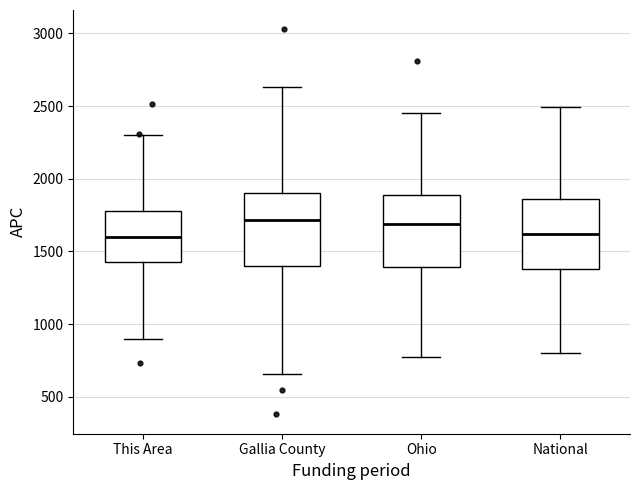

Reading left to right, read every box against the y-axis: the position of its median line, the range the box covers, and the ends of its whiskers. The values are not printed on the chart, so give them approximately, as read against the axis.

This Area: median 1600, box 1400 to 1800, whiskers 900 to 2300
Gallia County: median 1700, box 1400 to 1900, whiskers 650 to 2650
Ohio: median 1700, box 1400 to 1900, whiskers 750 to 2450
National: median 1600, box 1400 to 1850, whiskers 800 to 2500